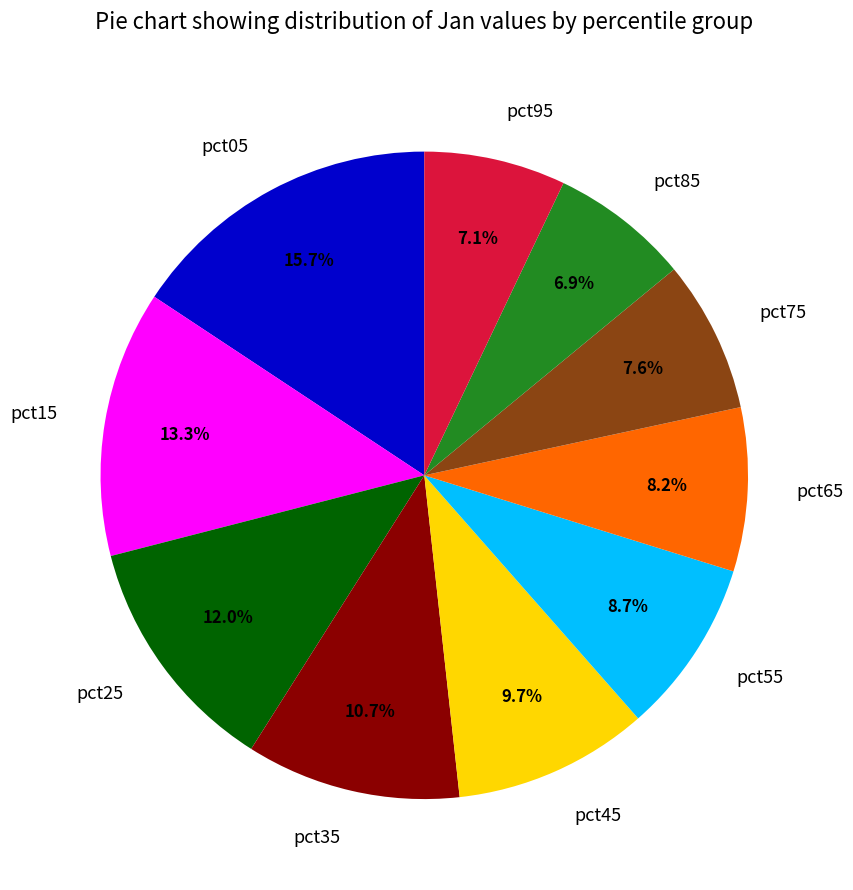

To the nearest percent, what is the combined percentage of pct15 and pct55?

22%